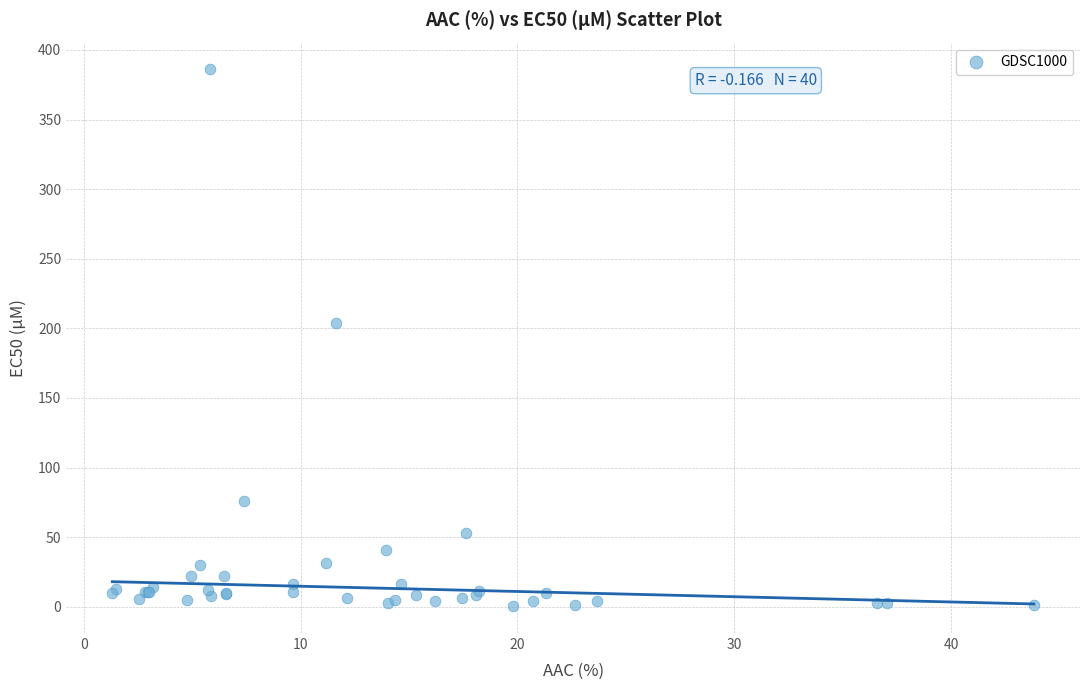

What Y value in the scatter plot is closest to 193?

204.0